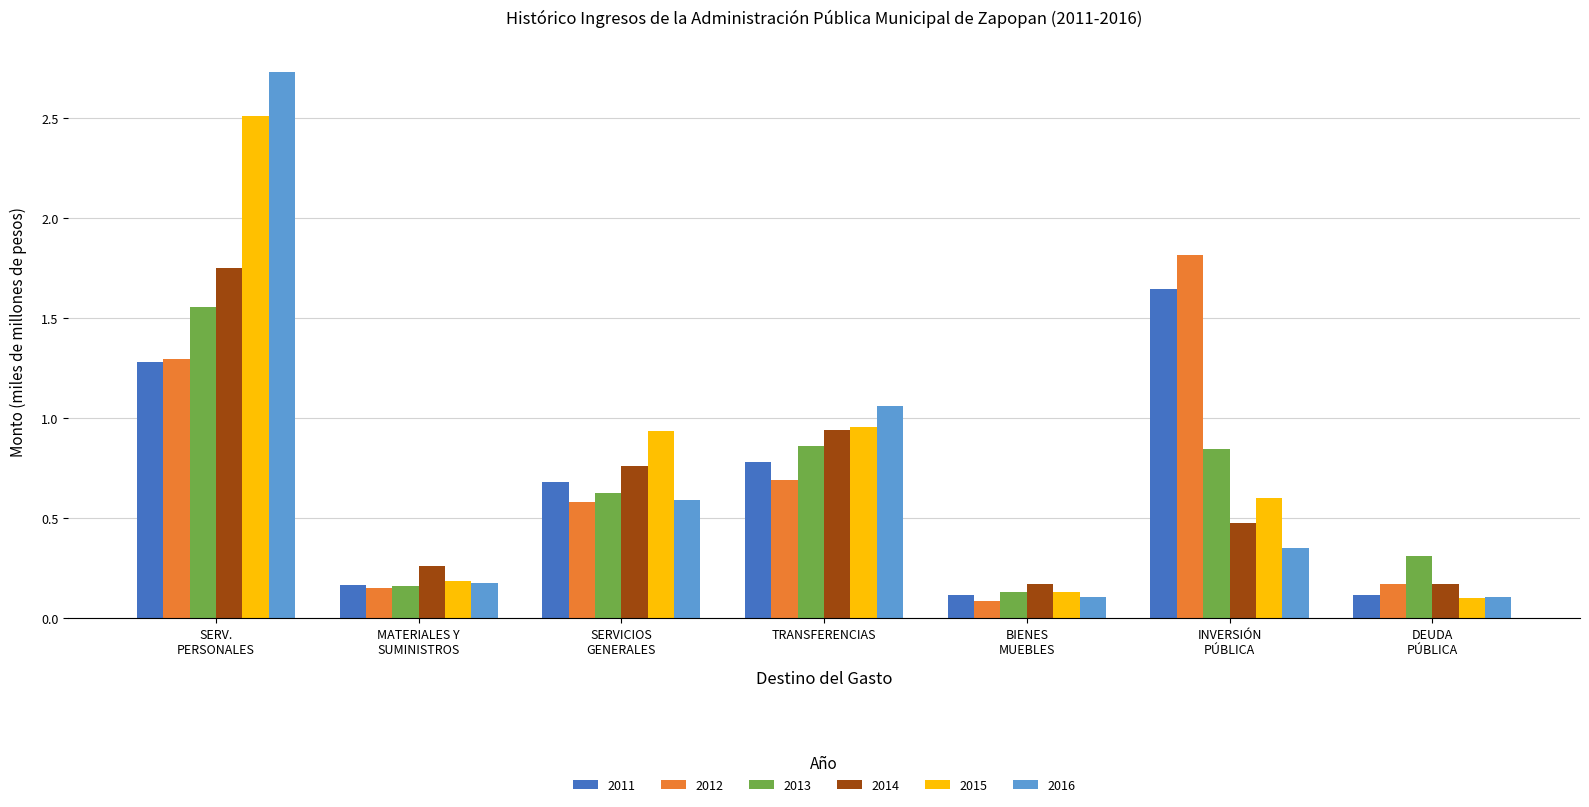

Which series has the widest spread of values?

2016